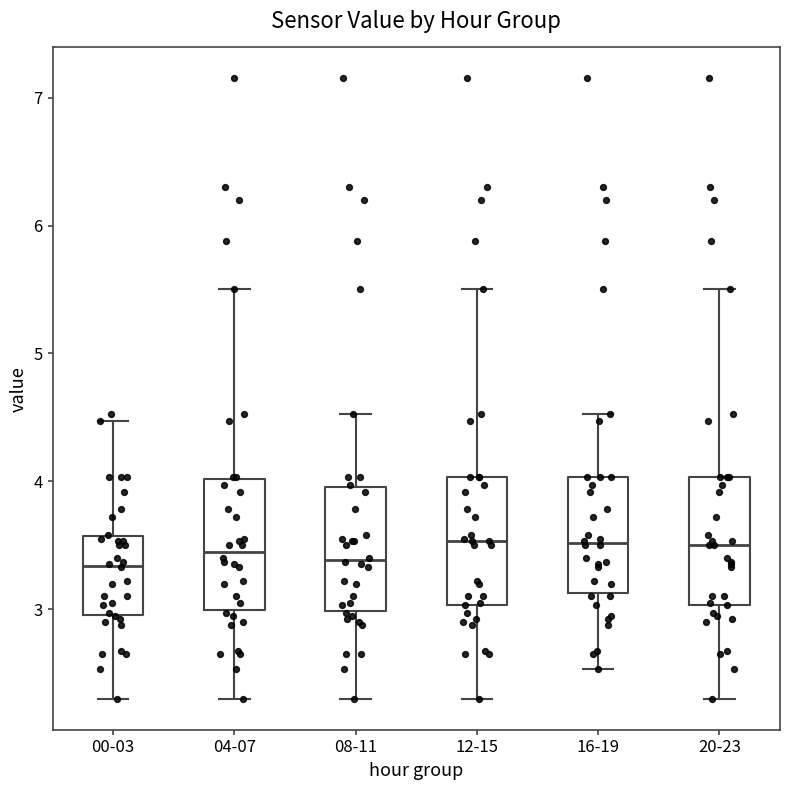

Reading left to right, read every box against the y-axis: the position of its median line, the range the box covers, and the ends of its whiskers. The values are not printed on the chart, so give them approximately, as read against the axis.

00-03: median 3.3, box 3.0 to 3.6, whiskers 2.3 to 4.5
04-07: median 3.5, box 3.0 to 4.0, whiskers 2.3 to 5.5
08-11: median 3.4, box 3.0 to 4.0, whiskers 2.3 to 4.5
12-15: median 3.5, box 3.0 to 4.0, whiskers 2.3 to 5.5
16-19: median 3.5, box 3.1 to 4.0, whiskers 2.5 to 4.5
20-23: median 3.5, box 3.0 to 4.0, whiskers 2.3 to 5.5